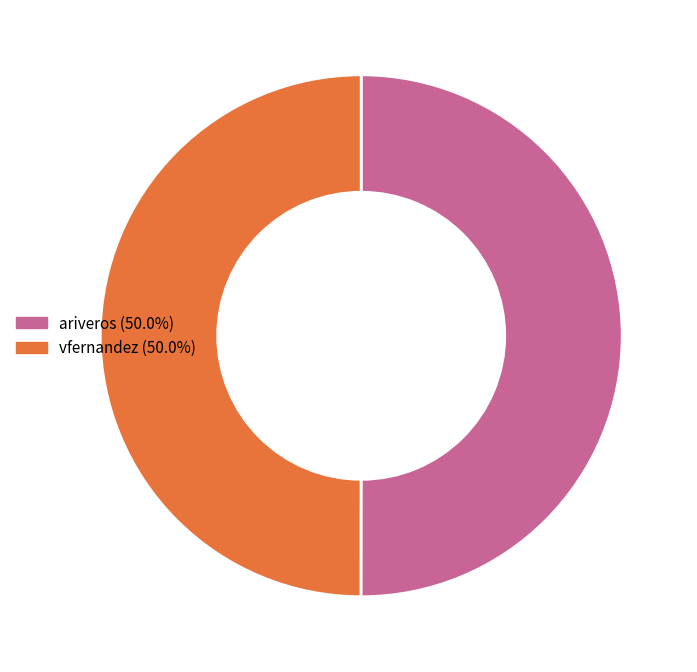

Do ariveros and vfernandez together represent more than half of the pie?

Yes